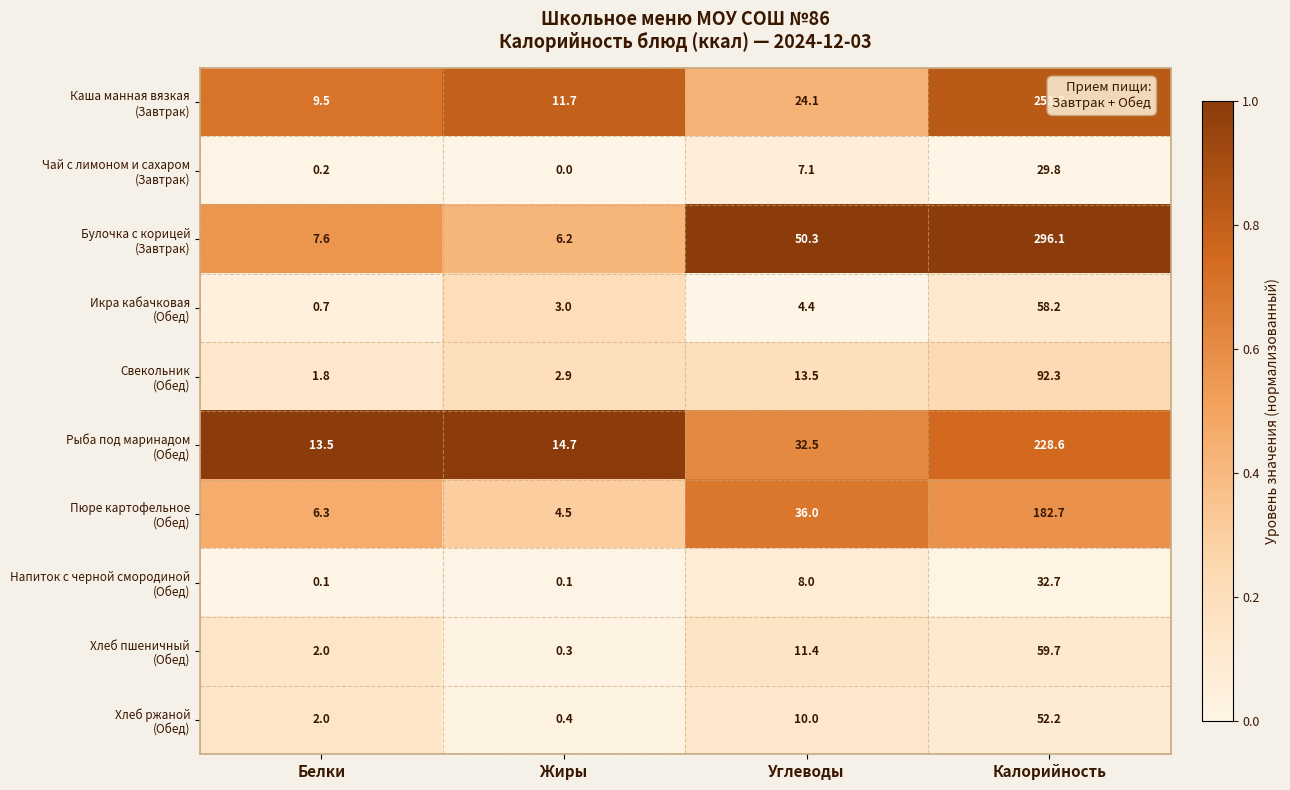

What is the total value across all series at Углеводы?

197.3